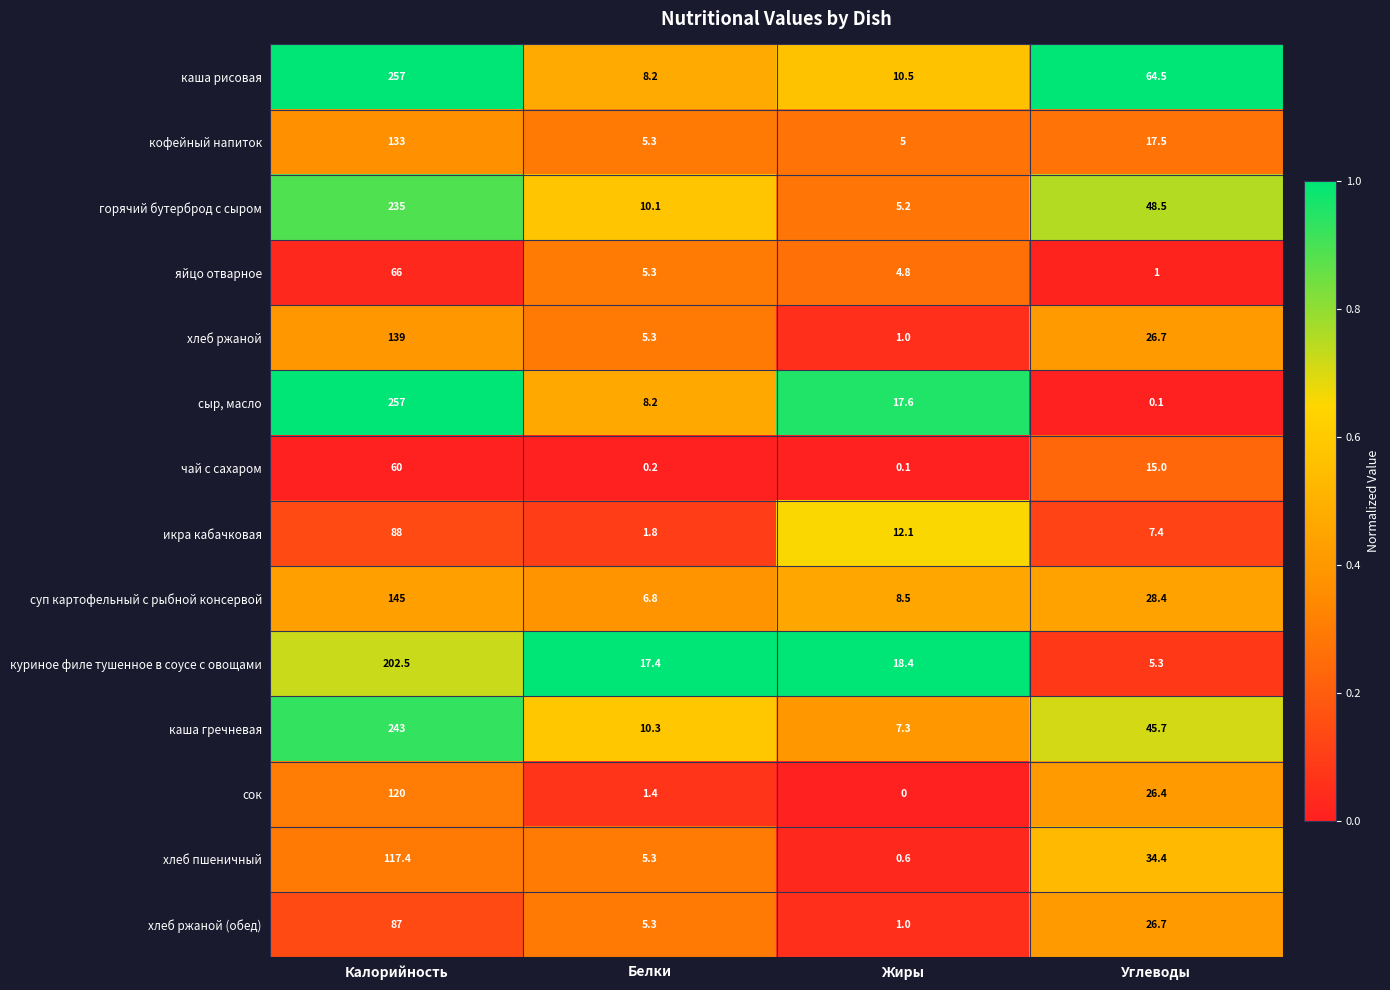

Which label corresponds to the smallest value in the chart?

Жиры